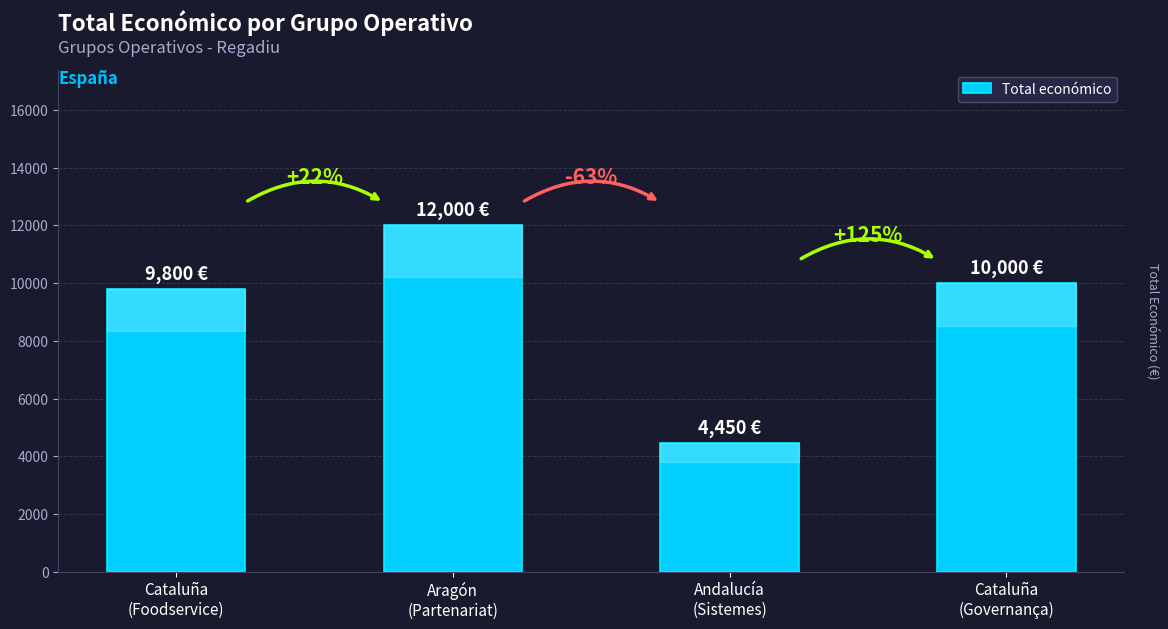

What is the difference between the values at Andalucía
(Sistemes) and Cataluña
(Foodservice)?

5350